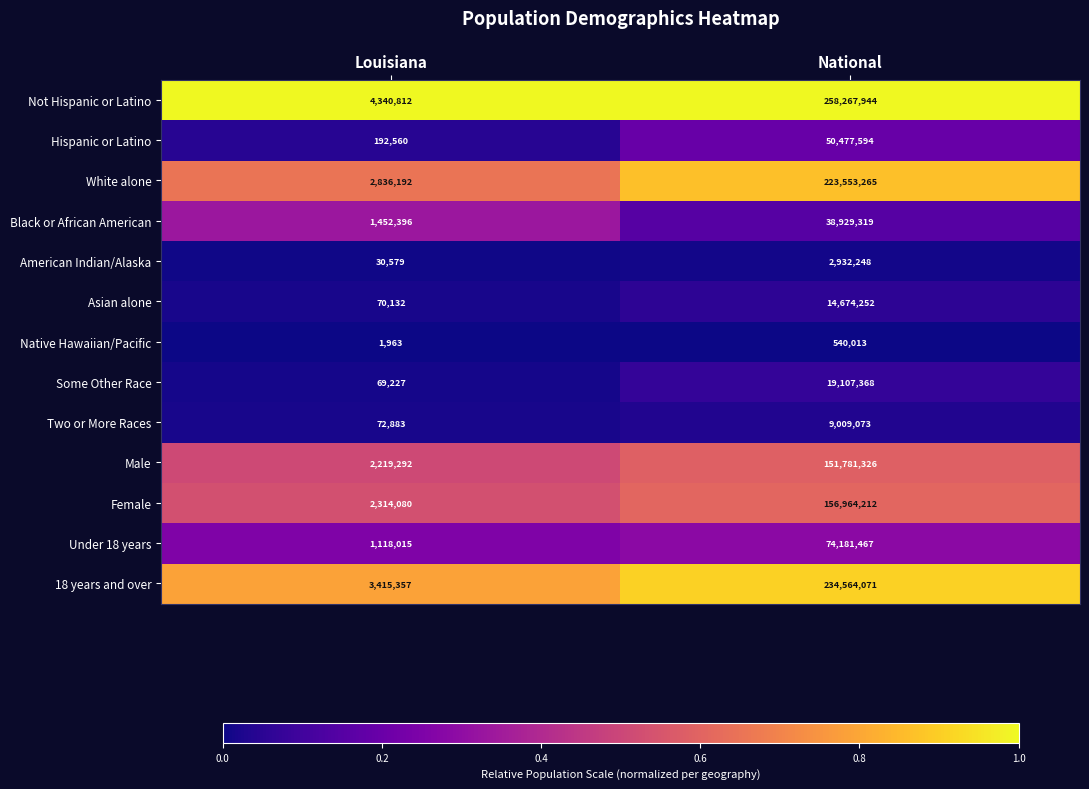

Rank the series by their maximum value, from lowest to highest.

Native Hawaiian/Pacific, American Indian/Alaska, Two or More Races, Asian alone, Some Other Race, Black or African American, Hispanic or Latino, Under 18 years, Male, Female, White alone, 18 years and over, Not Hispanic or Latino